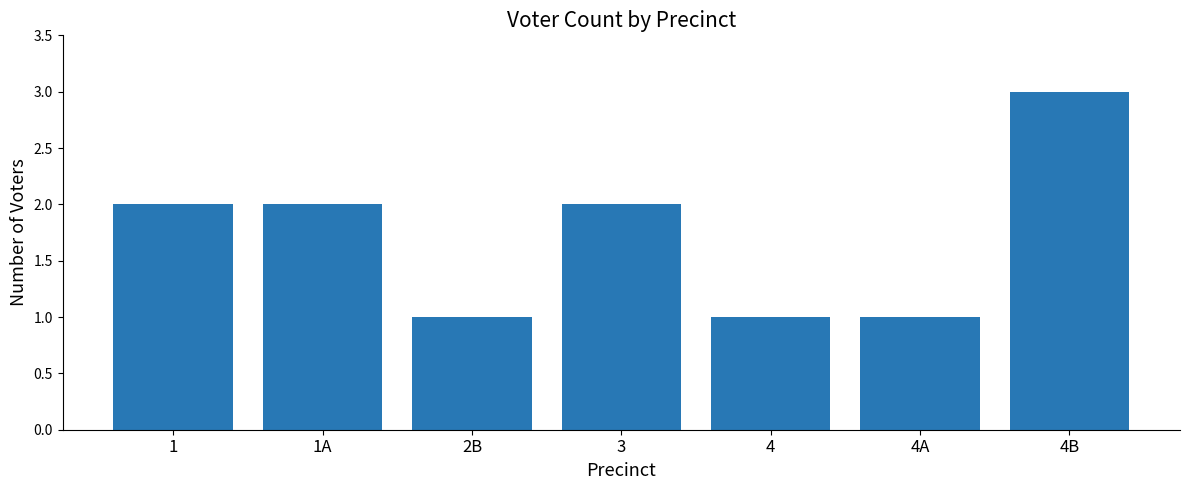

What position from the right is 4A?

2